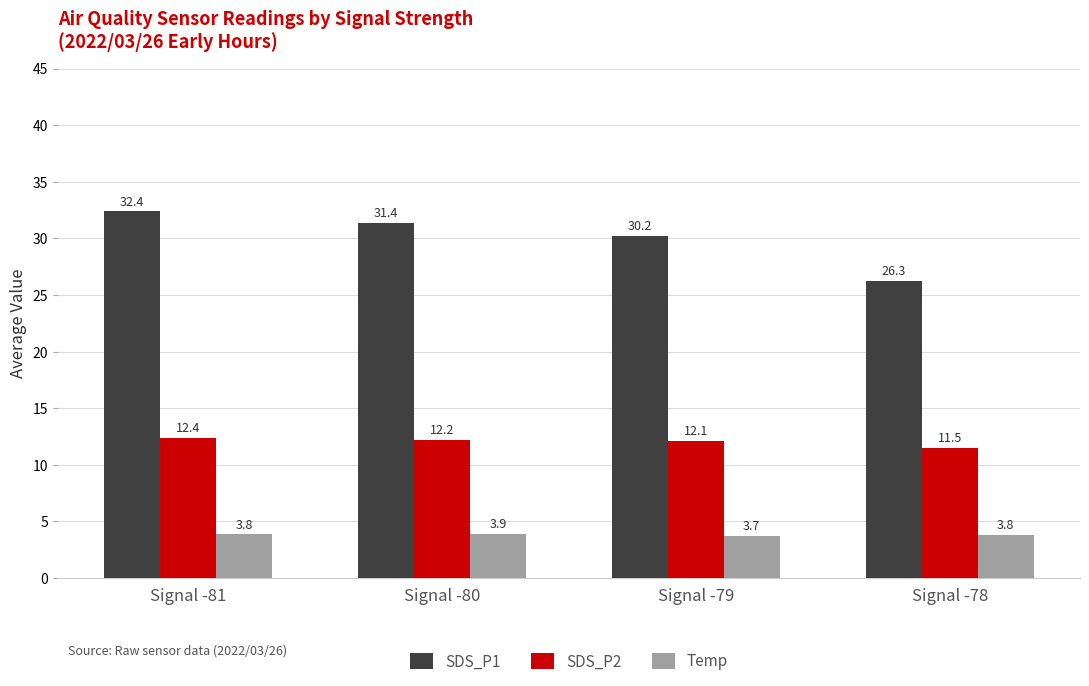

What is the average value of the SDS_P2 series?

12.0